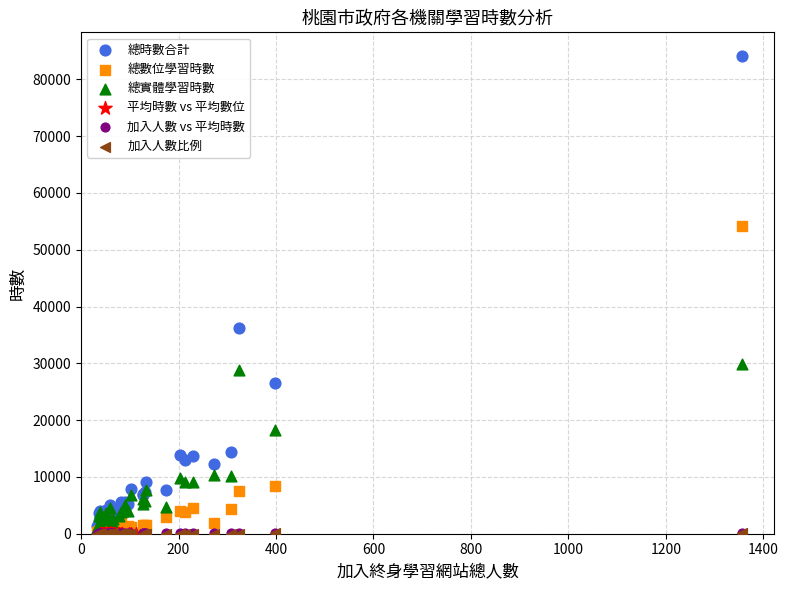

Which series reaches the maximum Y coordinate?

總時數合計